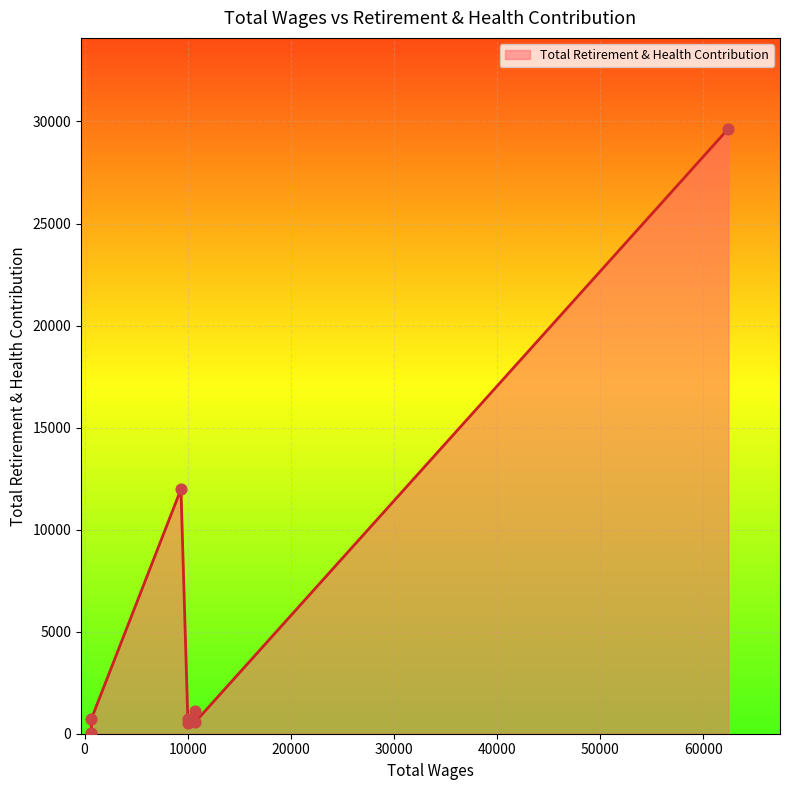

Which has a higher value, 10697.0 or 658.0?

10697.0